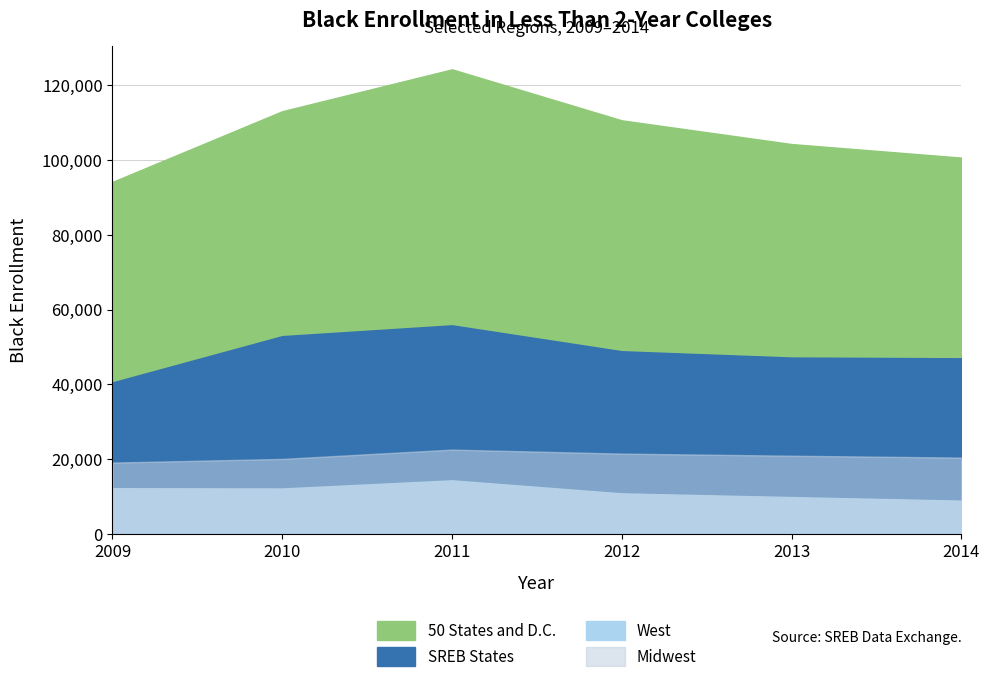

Reading left to right, transcribe all the data shown in this chart.

50 States and D.C.: 2009=94105	2010=112991	2011=124179	2012=110547	2013=104213	2014=100589
SREB States: 2009=40518	2010=52879	2011=55770	2012=48843	2013=47162	2014=46963
West: 2009=12238	2010=12170	2011=14355	2012=10866	2013=9876	2014=8920
Midwest: 2009=19089	2010=20077	2011=22562	2012=21491	2013=20928	2014=20427